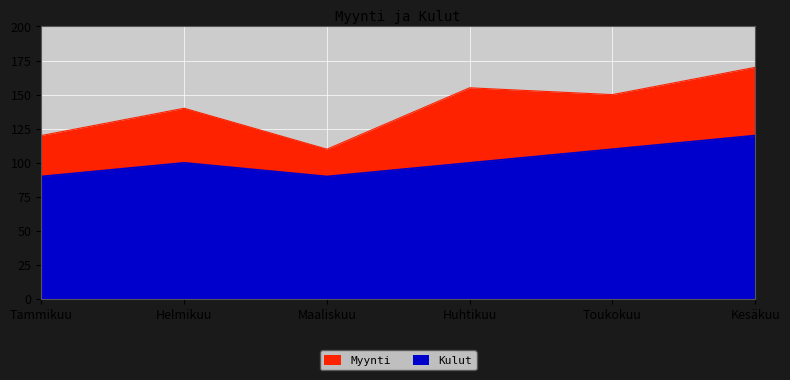

What is the minimum value for Kulut?

90